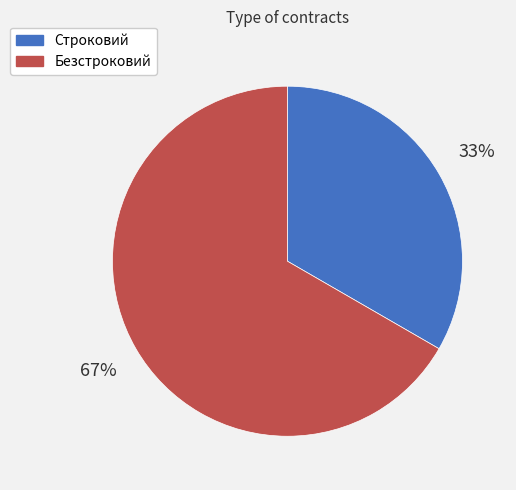

To the nearest percent, what is the combined percentage of Строковий and Безстроковий?

100%